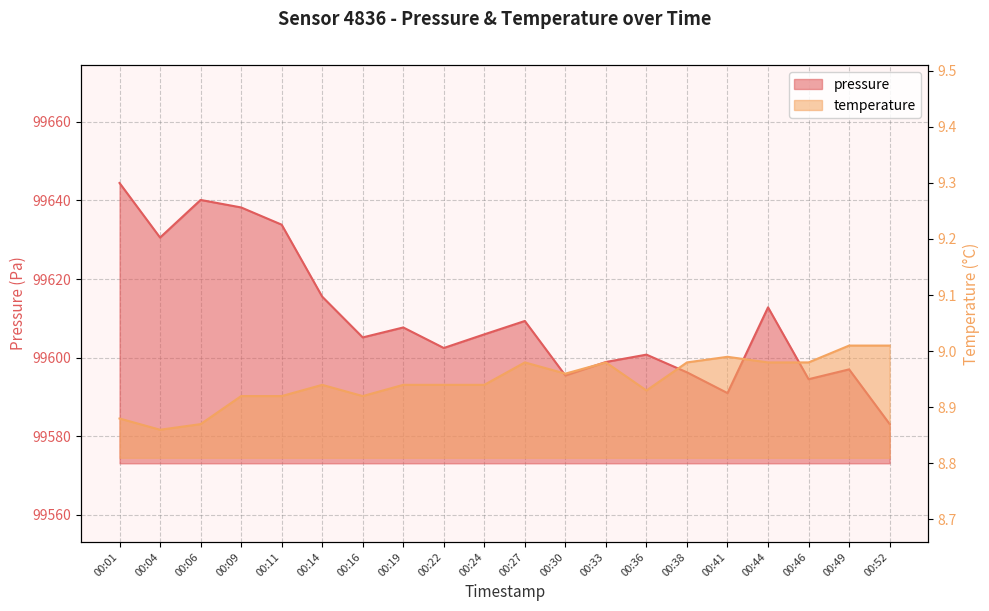

True or false: temperature and pressure cross at least once.

False